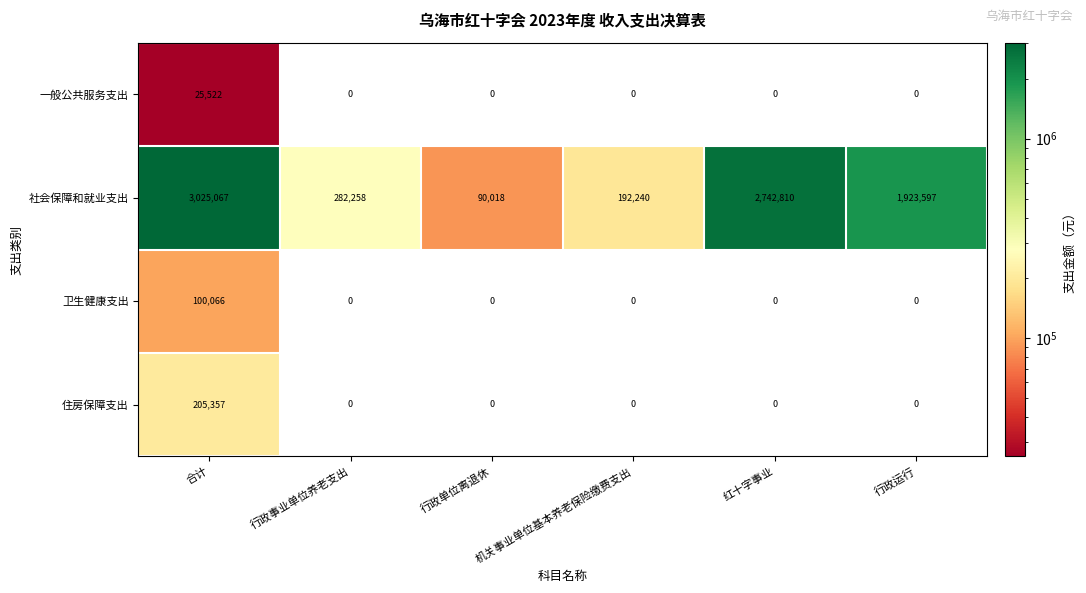

The 一般公共服务支出 series shows 25522 at 合计. True or false?

True